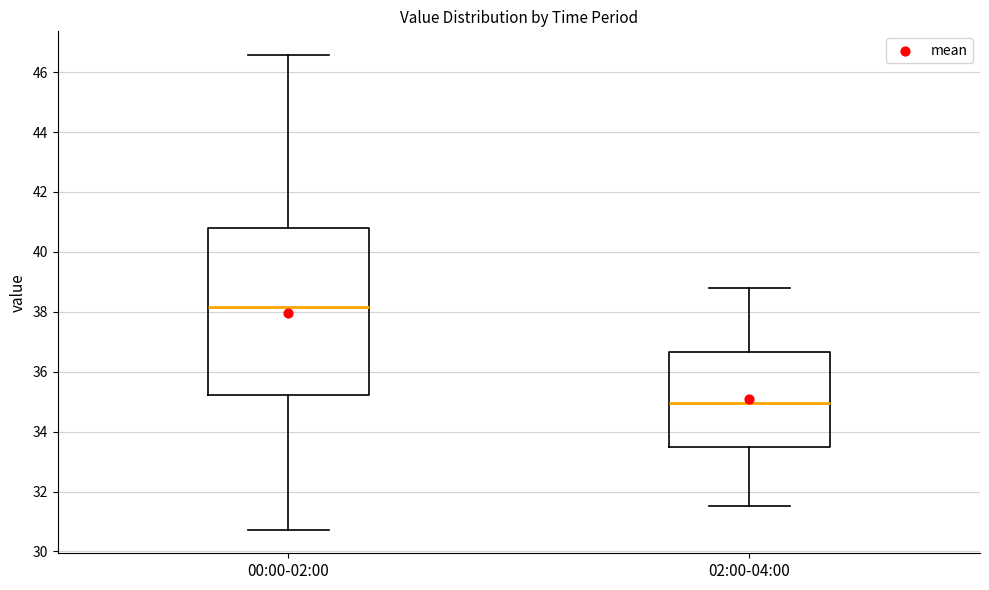

Reading left to right, transcribe this box plot: for each box, give where its median line is, the range the box spans, and where its two whiskers end, as read against the y-axis. The values are not printed on the chart, so give them approximately, as read against the axis.

00:00-02:00: median 38.2, box 35.2 to 40.8, whiskers 30.8 to 46.6
02:00-04:00: median 35.0, box 33.4 to 36.6, whiskers 31.6 to 38.8